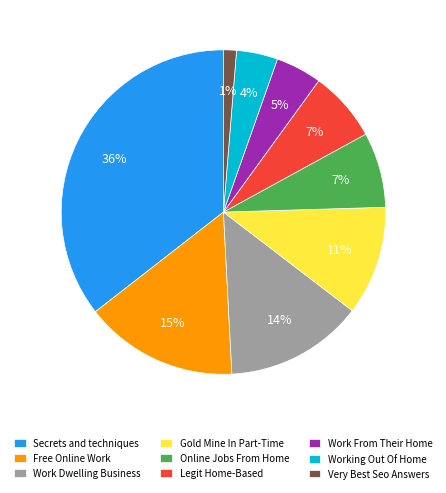

Is there any slice that represents more than half of the pie?

No